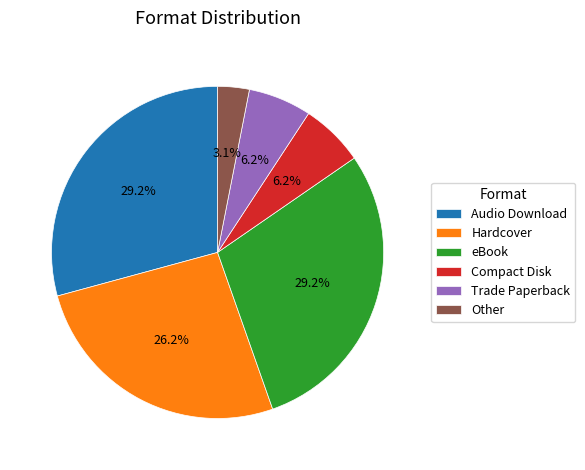

What is the ratio of the value at Audio Download to the value at Hardcover?

1.1